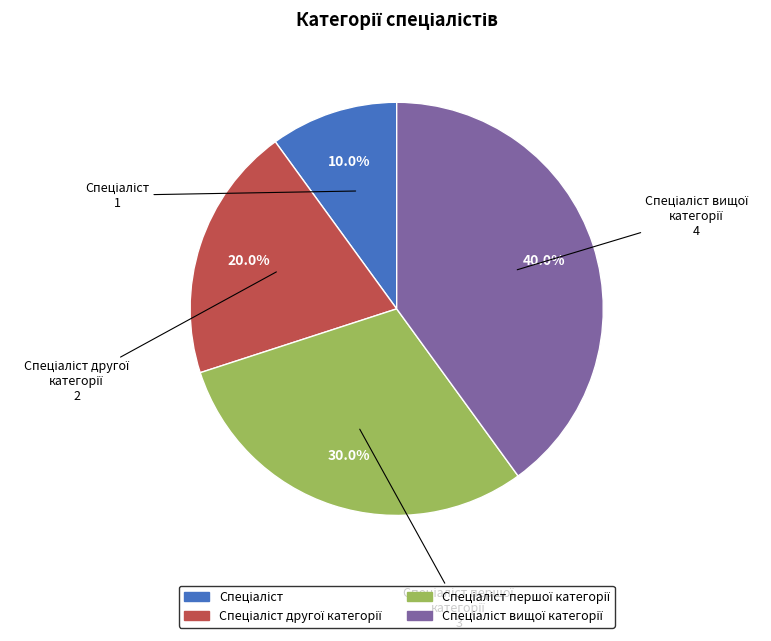

Is there a majority slice in this chart?

No